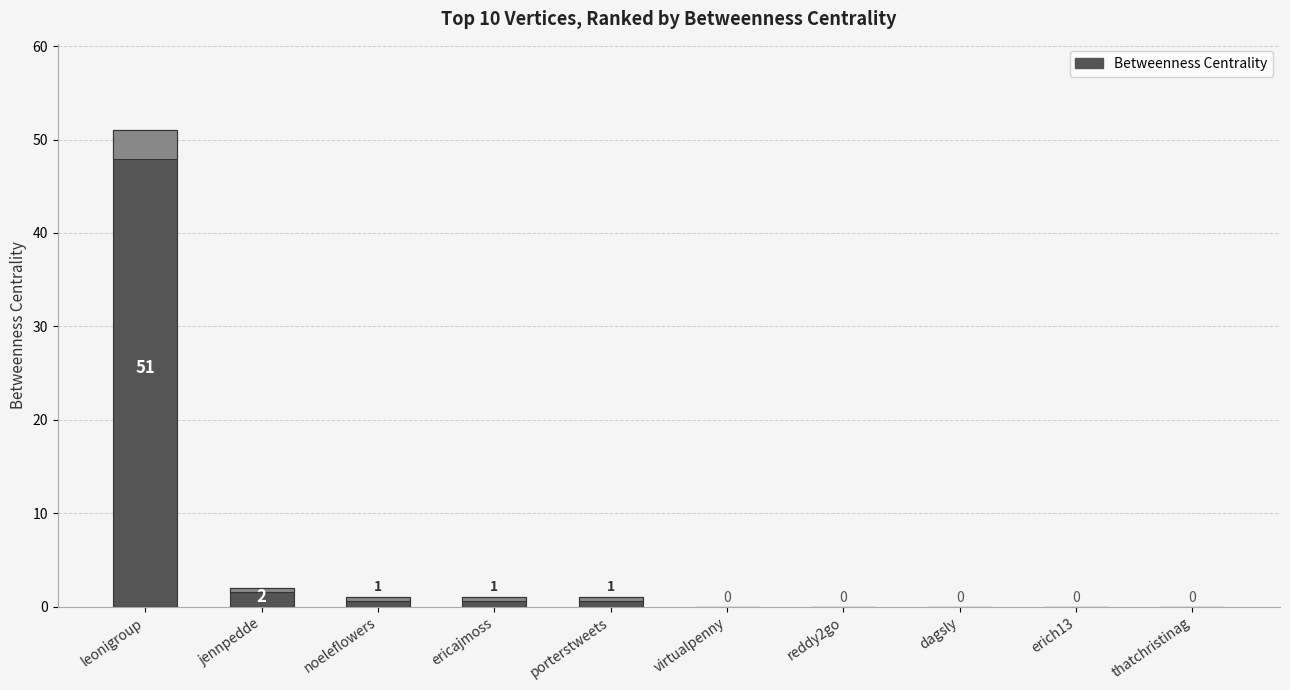

Reading left to right, extract all data points from this chart.

51	2	1	1	1	0	0	0	0	0